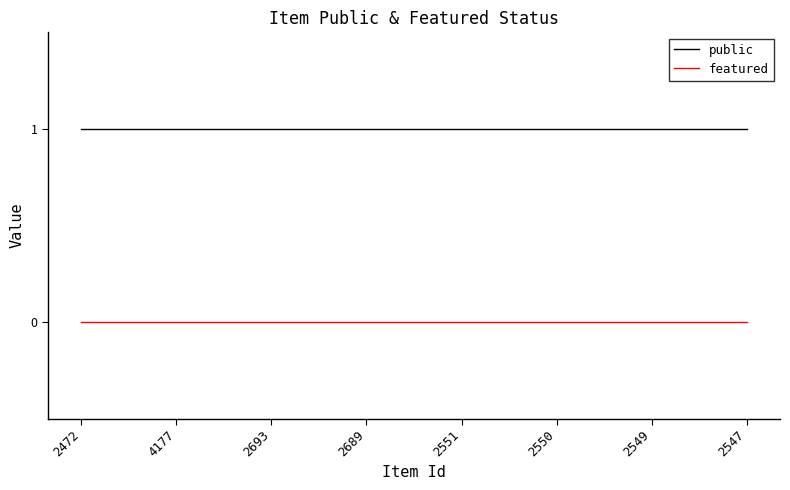

What position from the right is 2693?

6